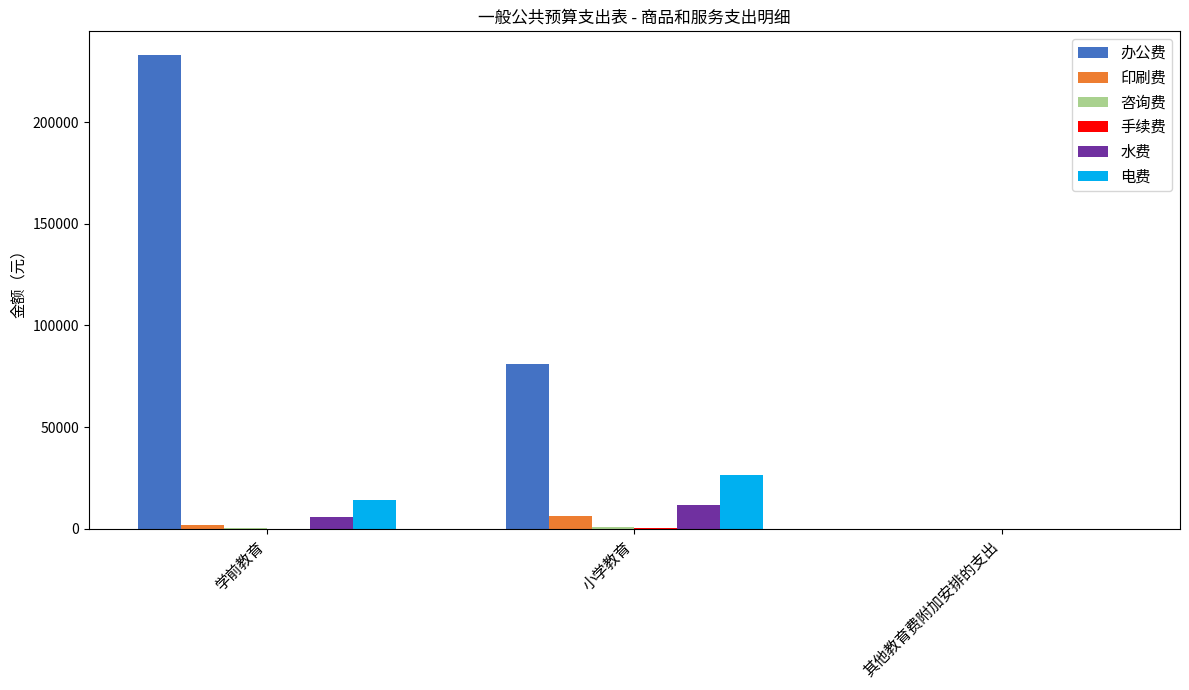

Which series changed the most between 小学教育 and 其他教育费附加安排的支出?

办公费